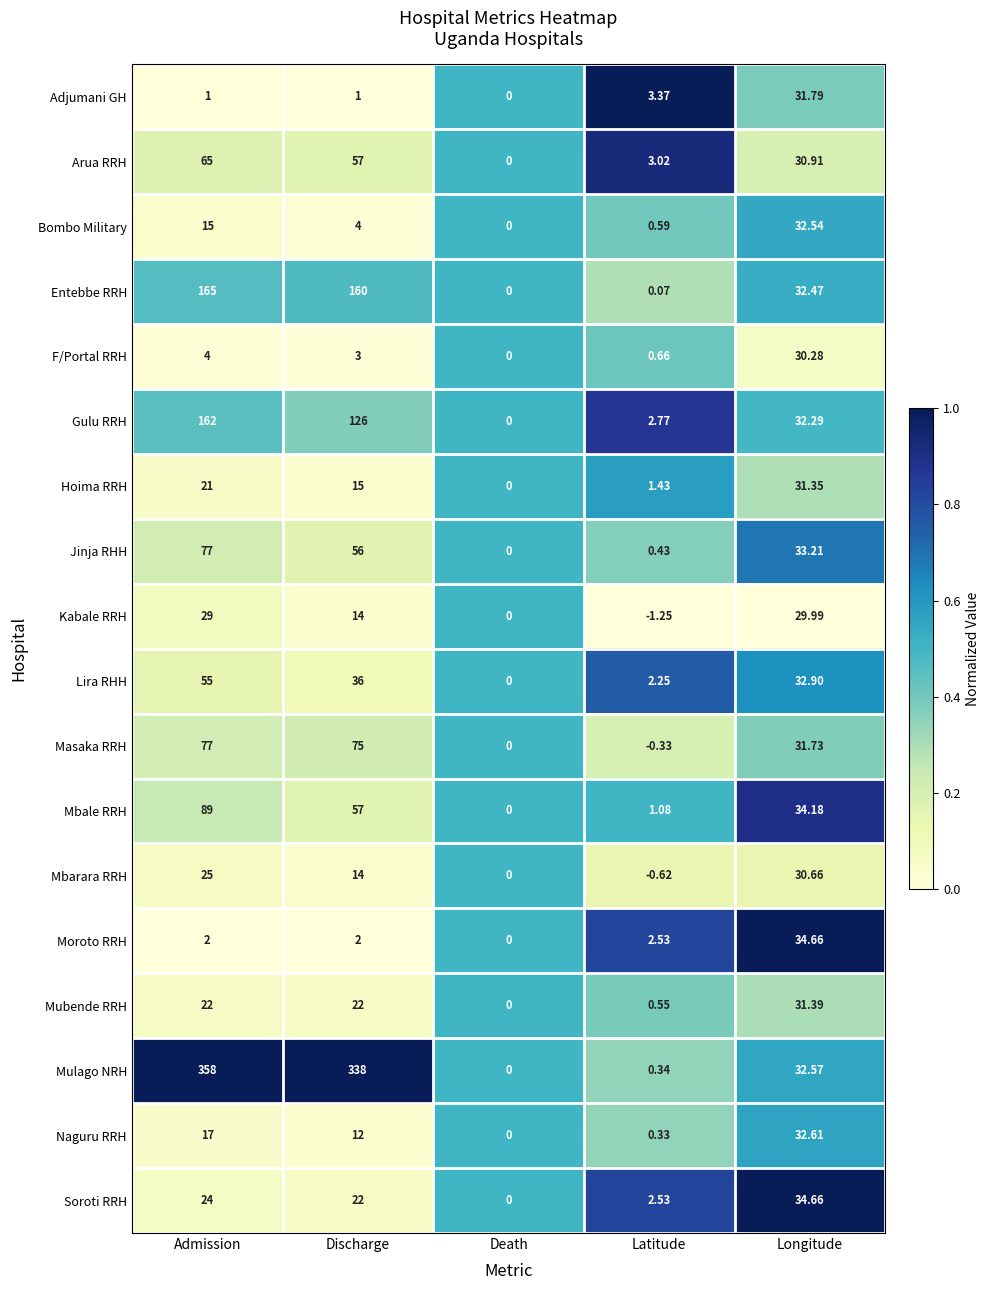

Count the number of categories in the chart.

5